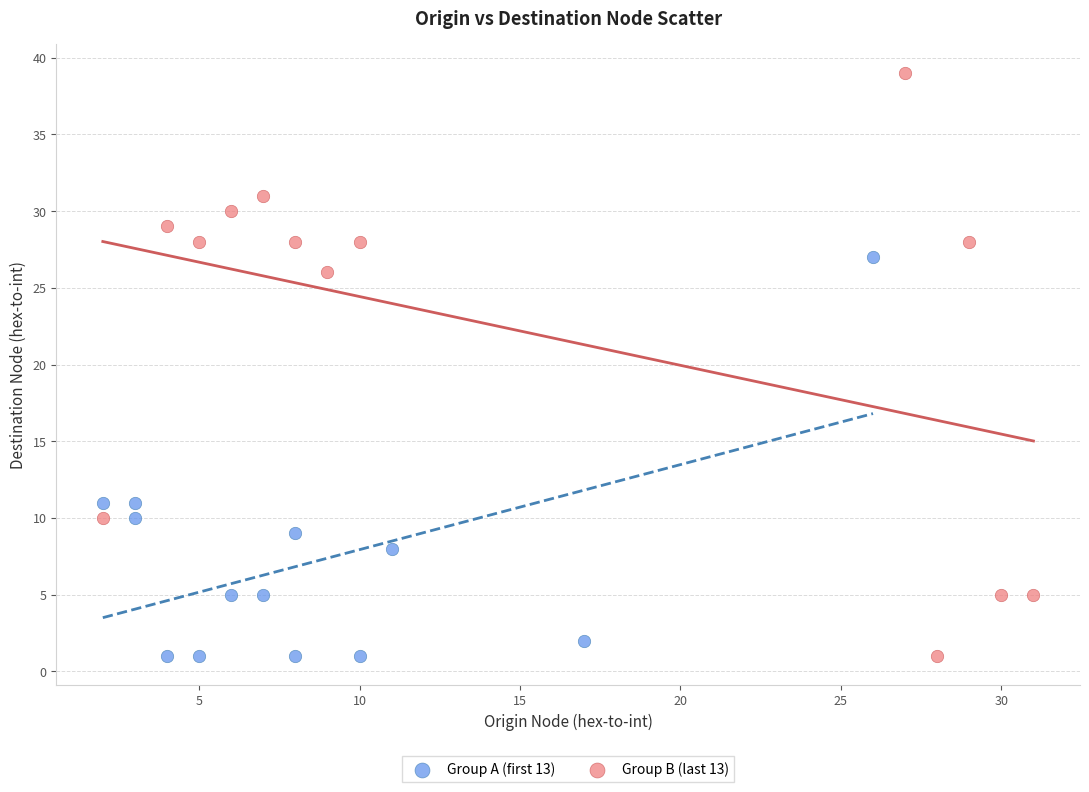

What are all the series names shown in the legend?

Group A (first 13), Group B (last 13)